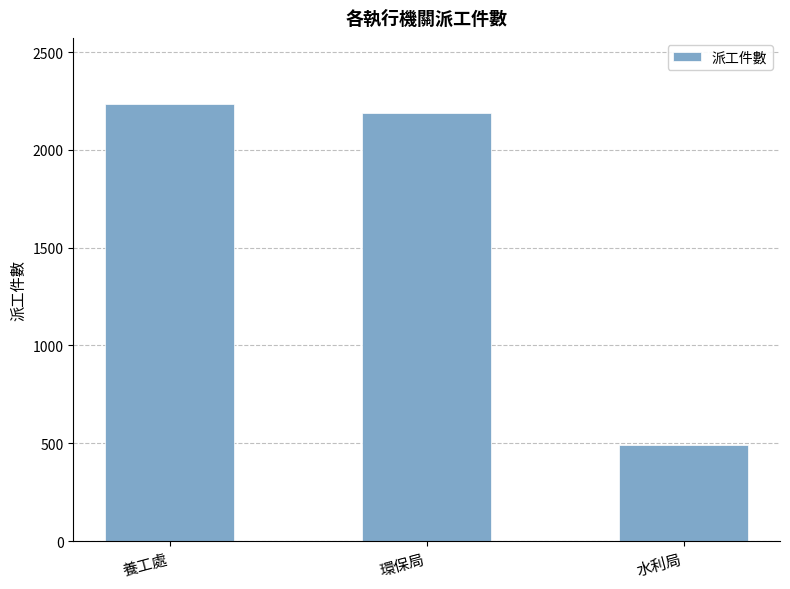

What is the change in value from 養工處 to 環保局?

-49